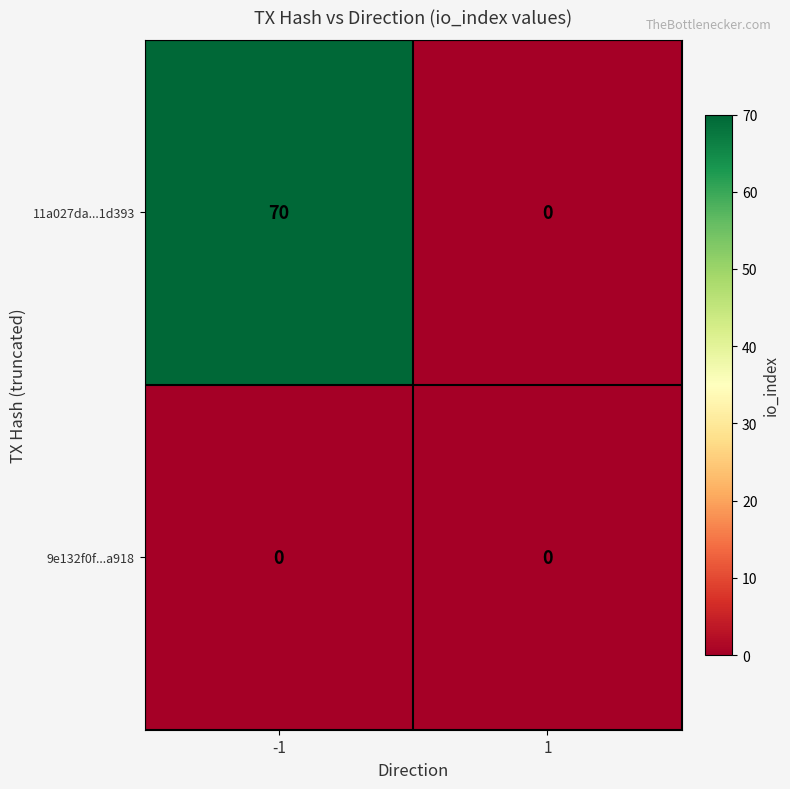

At -1, list the series in order from smallest to largest.

9e132f0f...a918, 11a027da...1d393